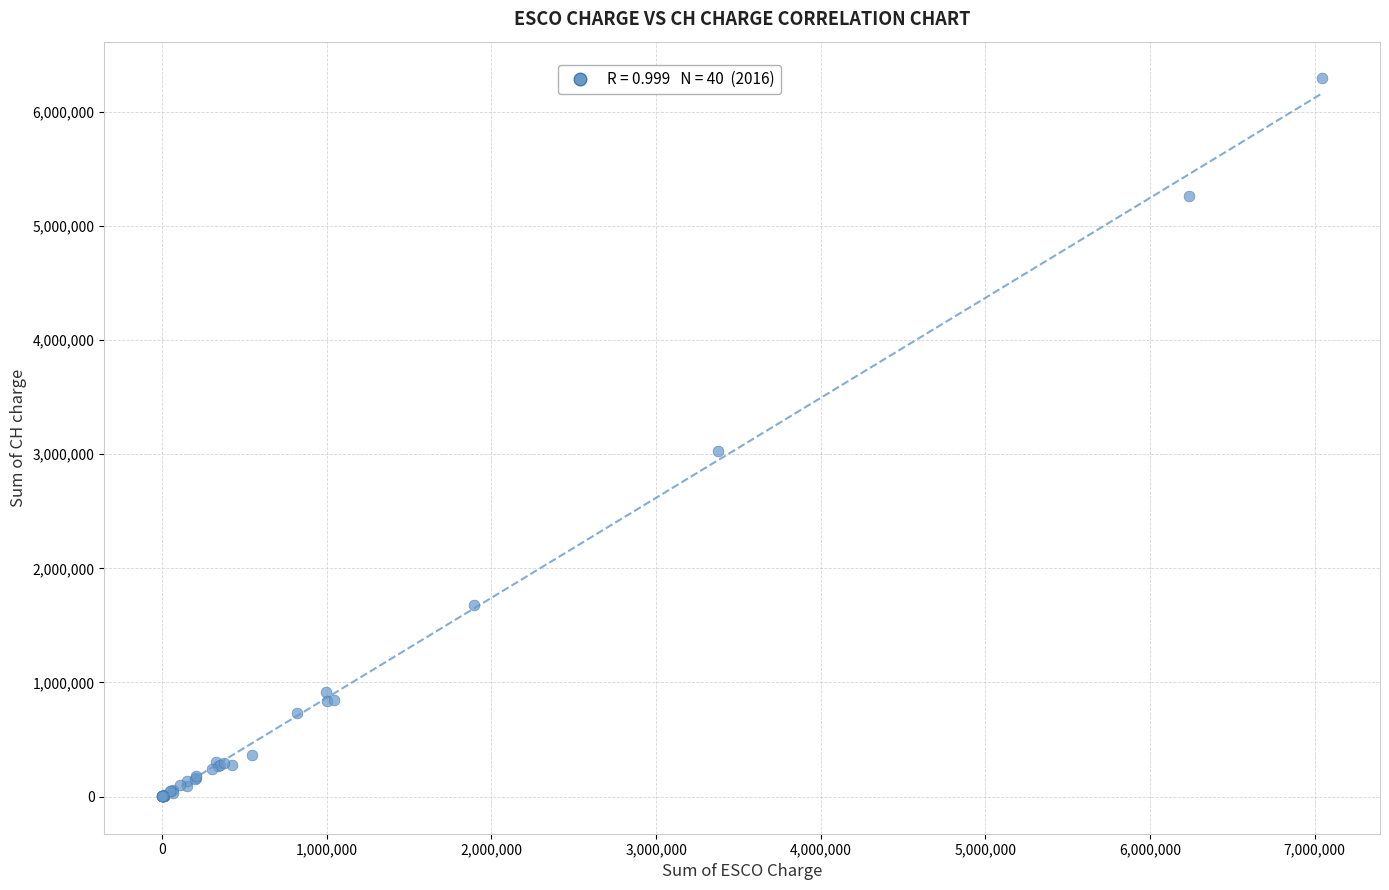

What Y value in the scatter plot is closest to 3150488?

3025152.1